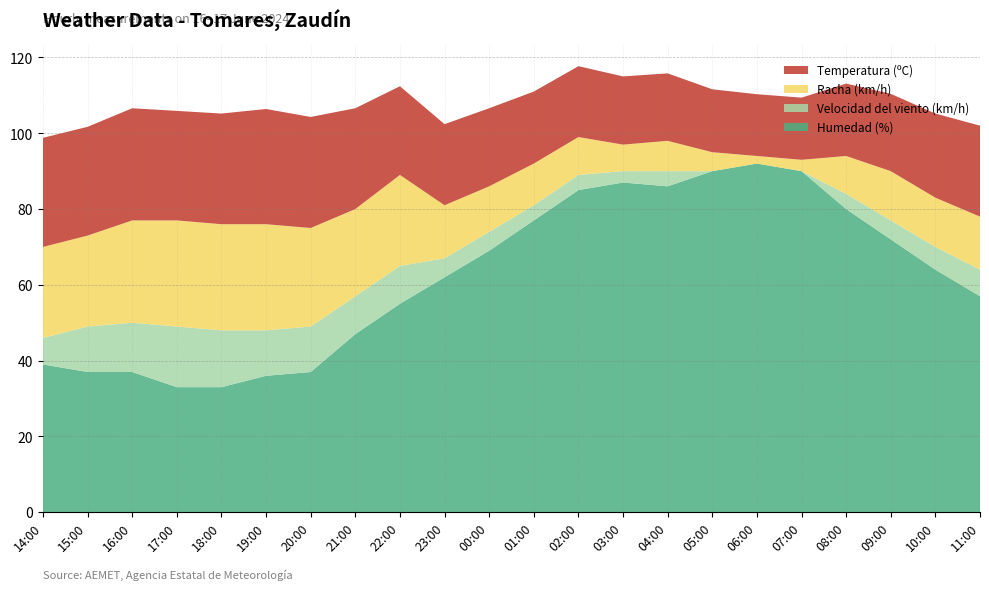

Reading left to right, transcribe all the data shown in this chart.

Humedad (%): 39.0	37.0	37.0	33.0	33.0	36.0	37.0	47.0	55.0	62.0	69.0	77.0	85.0	87.0	86.0	90.0	92.0	90.0	80.0	72.0	64.0	57.0
Velocidad del viento (km/h): 7.0	12.0	13.0	16.0	15.0	12.0	12.0	10.0	10.0	5.0	5.0	4.0	4.0	3.0	4.0	0.0	0.0	0.0	4.0	5.0	6.0	7.0
Racha (km/h): 24.0	24.0	27.0	28.0	28.0	28.0	26.0	23.0	24.0	14.0	12.0	11.0	10.0	7.0	8.0	5.0	2.0	3.0	10.0	13.0	13.0	14.0
Temperatura (ºC): 28.8	28.7	29.6	28.9	29.2	30.4	29.3	26.6	23.4	21.4	20.6	19.0	18.7	18.0	17.8	16.6	16.3	16.4	19.1	20.4	22.2	24.0